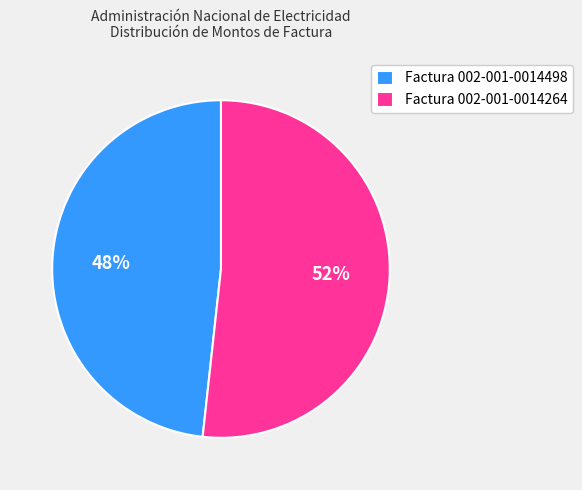

To the nearest percent, what is the combined percentage of Factura 002-001-0014264 and Factura 002-001-0014498?

100%